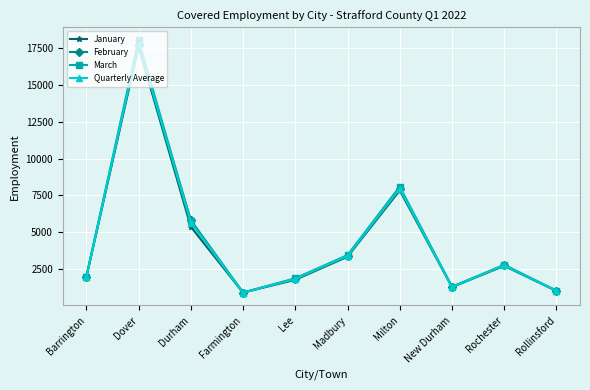

True or false: January has a value of 5377 at Durham.

True